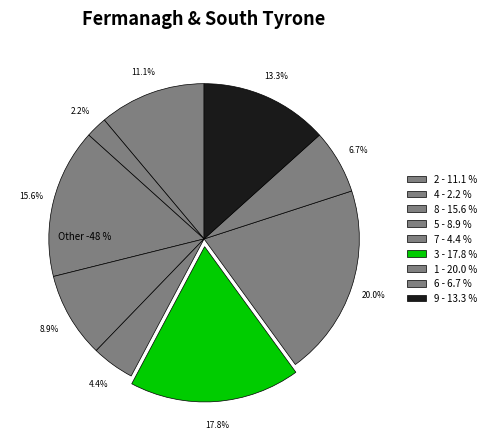

Is the sum of 1 and 4 greater than half?

No